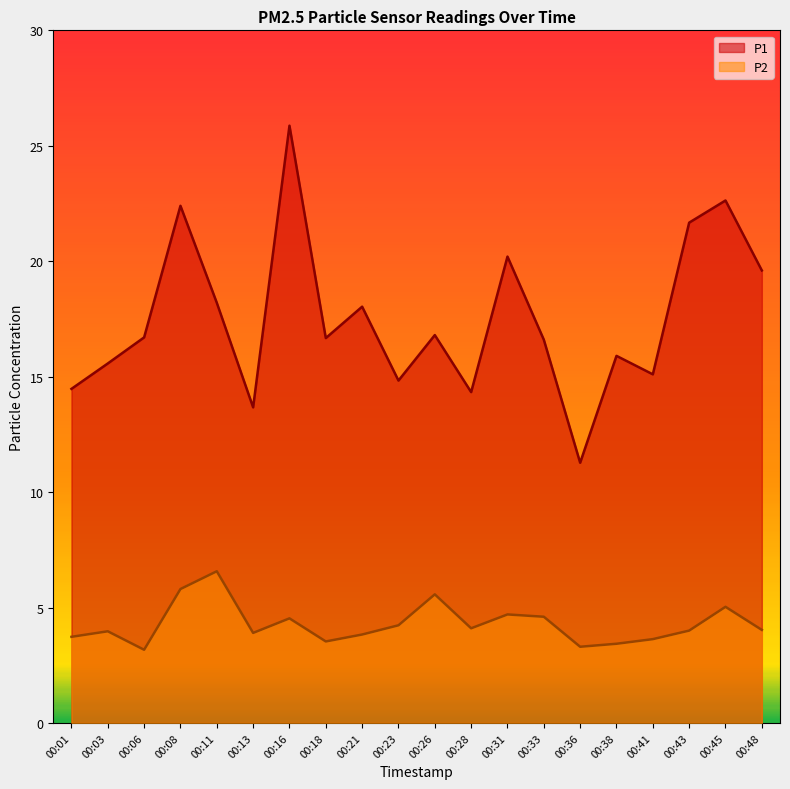

True or false: P1 has more than 2 points higher than both neighbors.

True